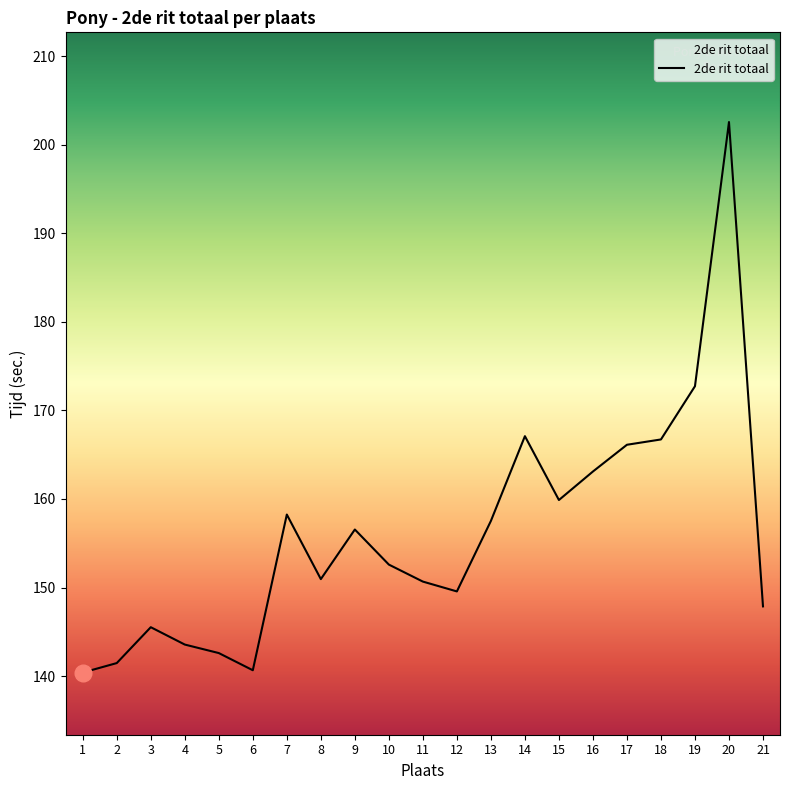

True or false: the data shows 99.1 at 17.

False